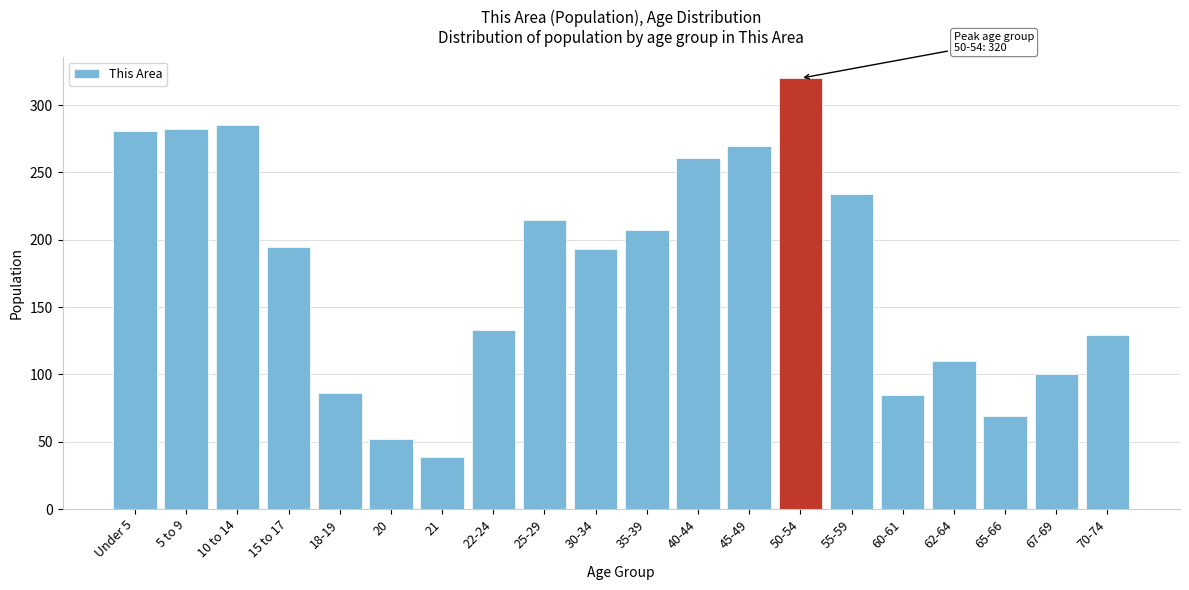

What is the minimum value shown in the chart?

39